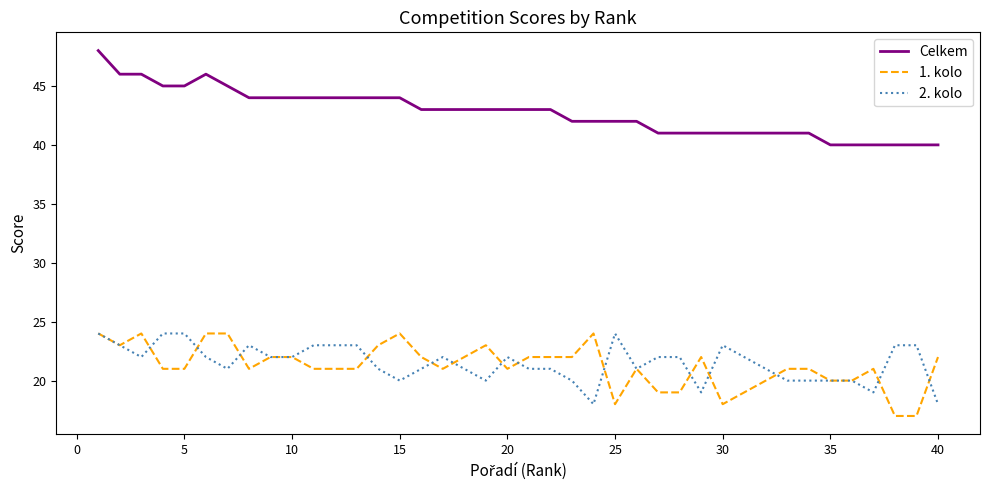

What is the minimum value for 1. kolo?

17